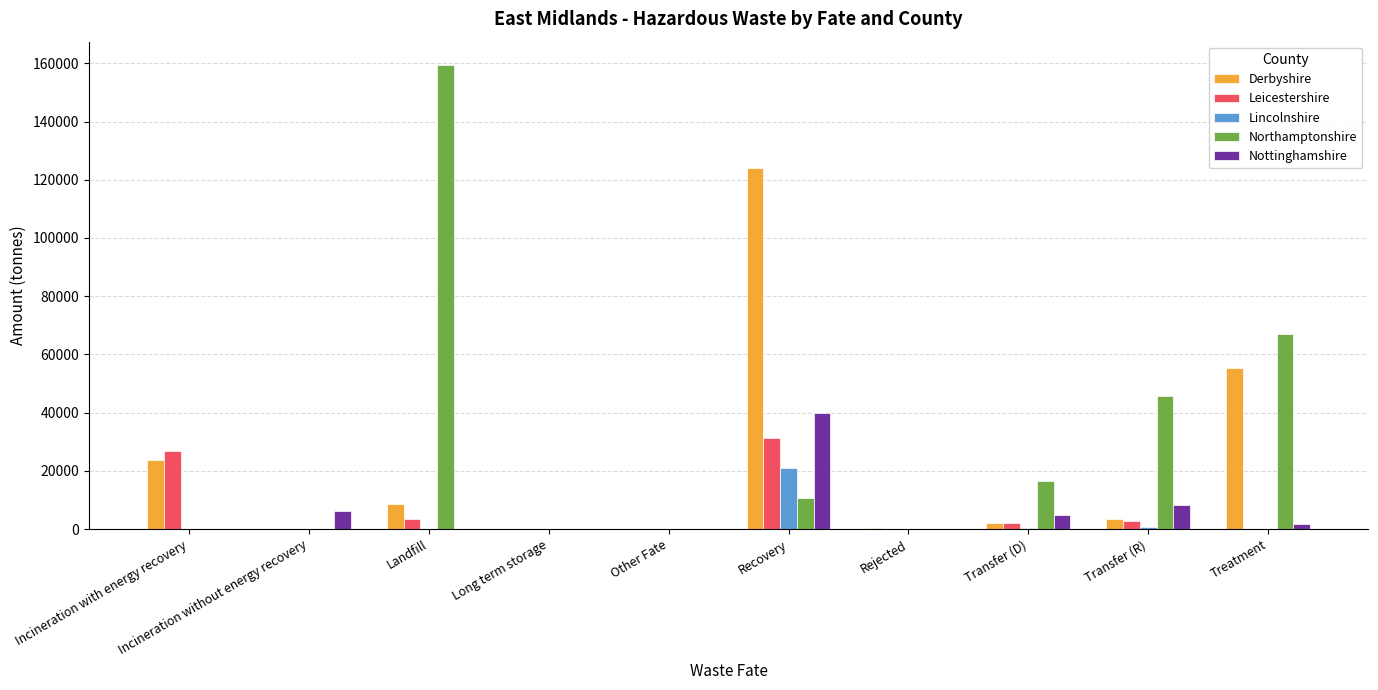

Which series changed the most between Landfill and Treatment?

Northamptonshire